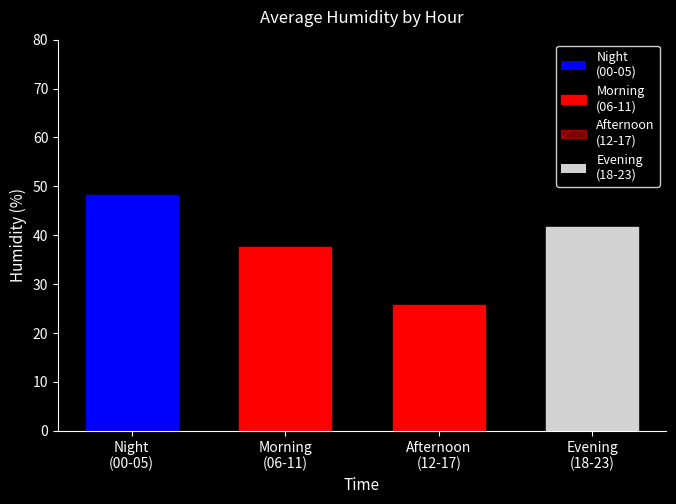

Are the bars grouped side by side (vs. stacked)?

No